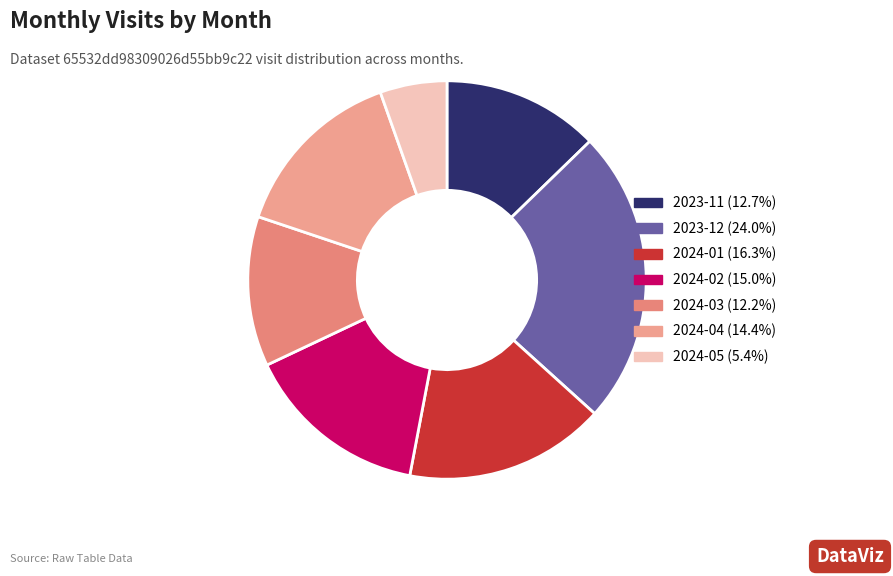

Which category has the smallest portion of the pie?

2024-05